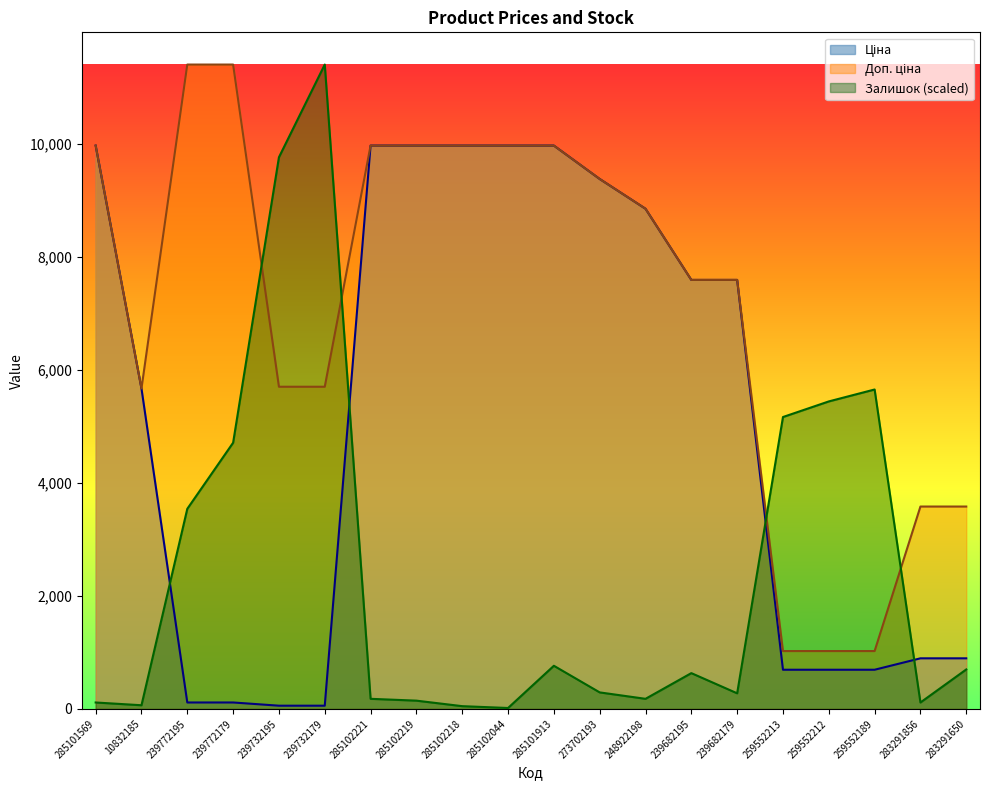

What is the label of the 4th point from the right?

259552212